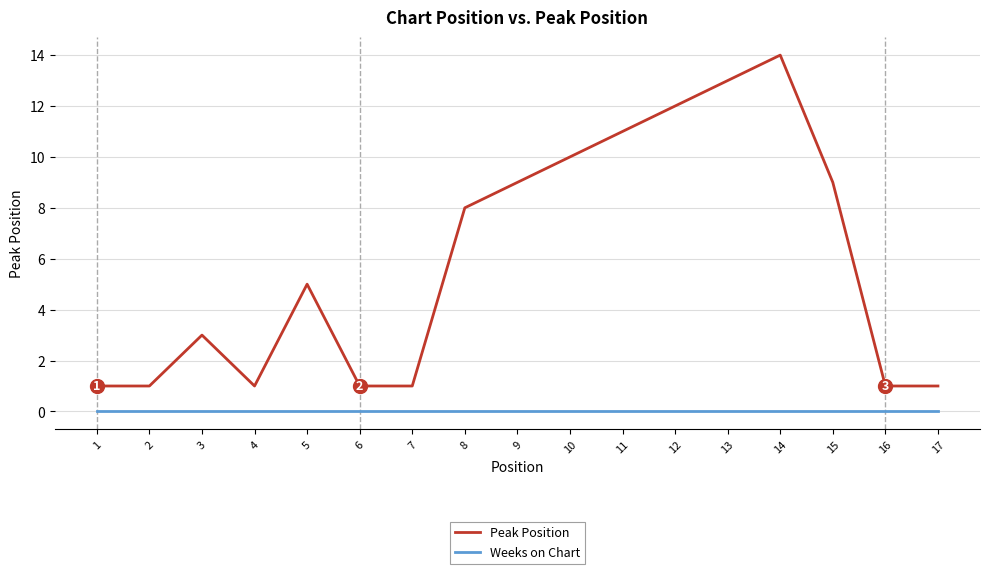

True or false: Weeks on Chart and Peak Position intersect in this chart.

False